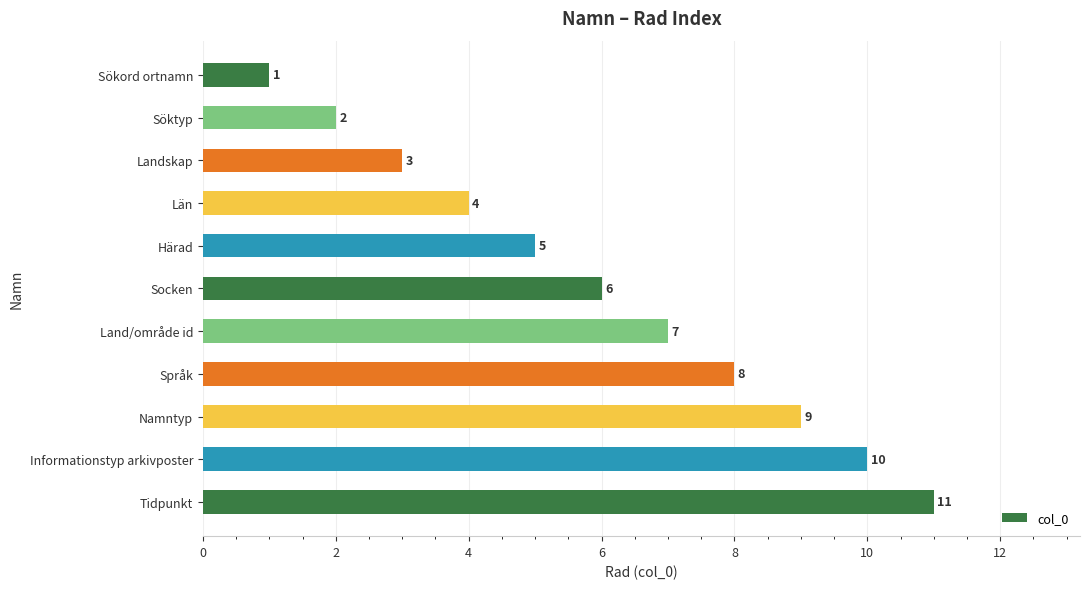

Which has a higher value, Socken or Härad?

Socken